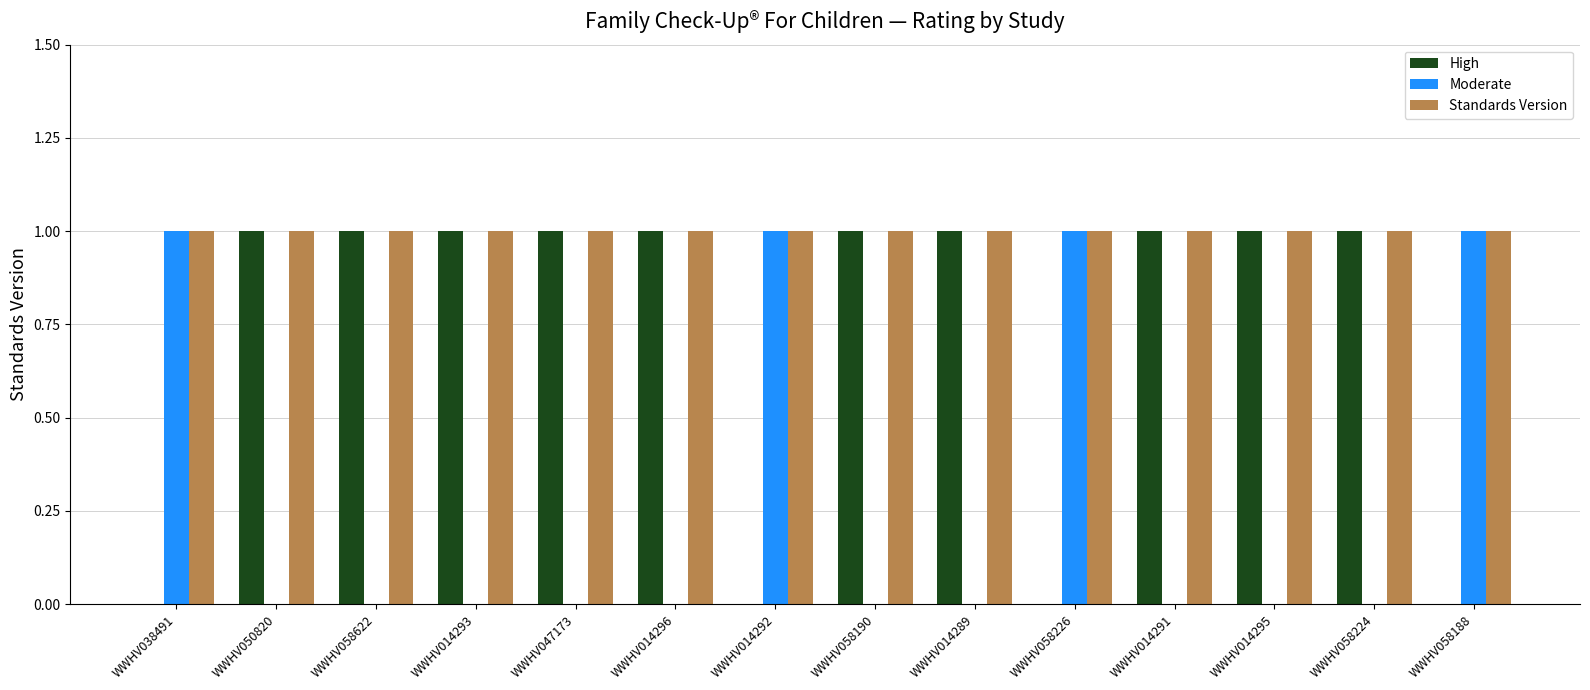

What is the sum of all Moderate values?

4